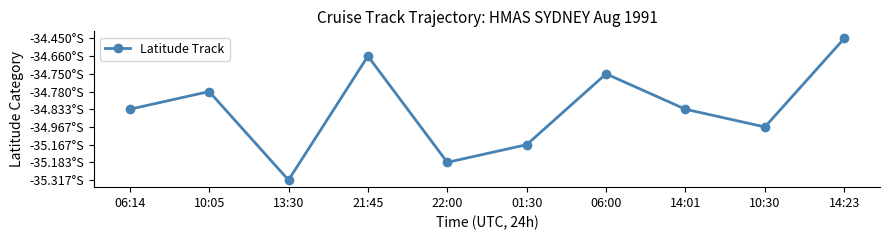

Is this an area chart (filled region under the line)?

No